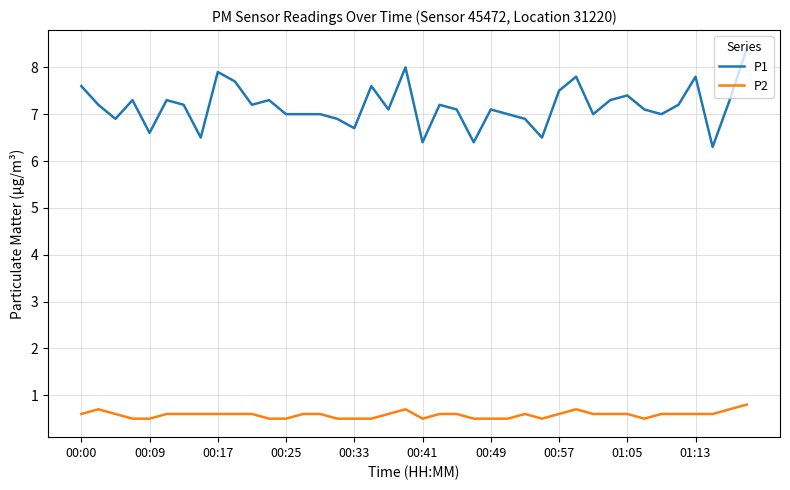

True or false: P2 and P1 intersect in this chart.

False